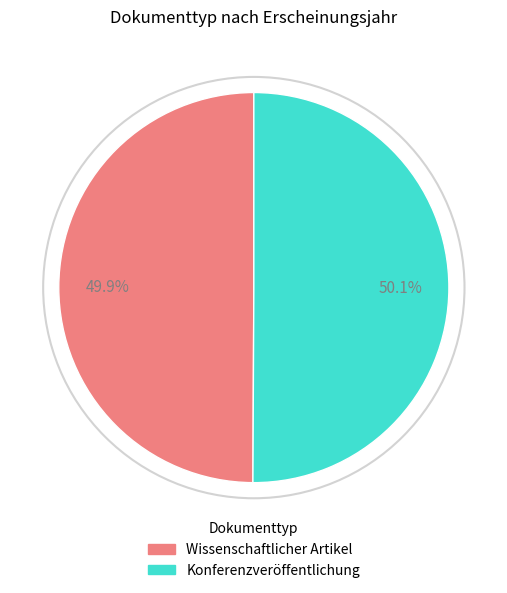

What percentage is NOT represented by Wissenschaftlicher Artikel?

50.1%